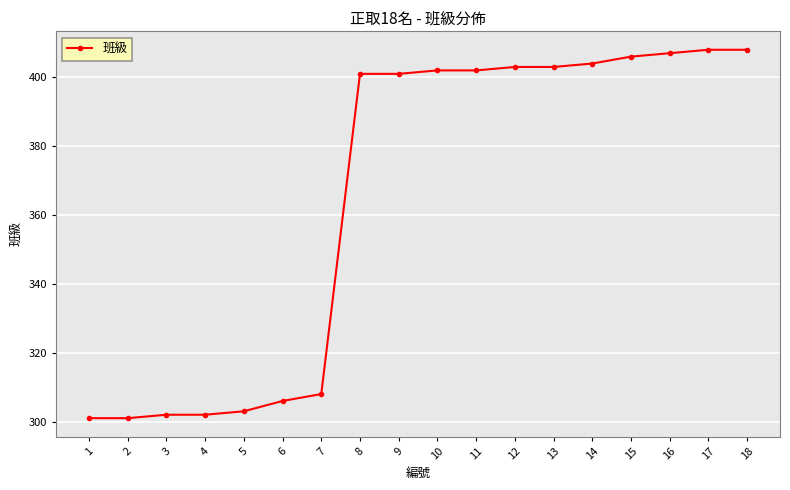

What is the greatest value displayed?

408